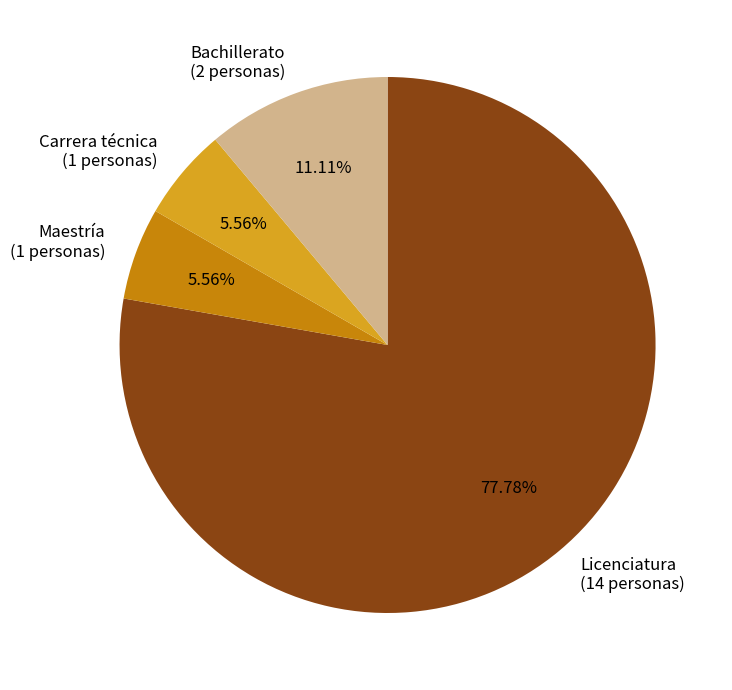

What is the majority slice?

Licenciatura